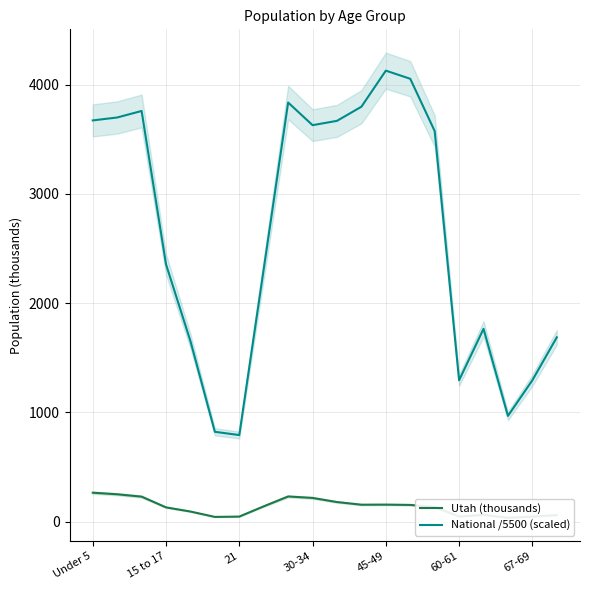

At which label does Utah (thousands) reach its peak?

Under 5